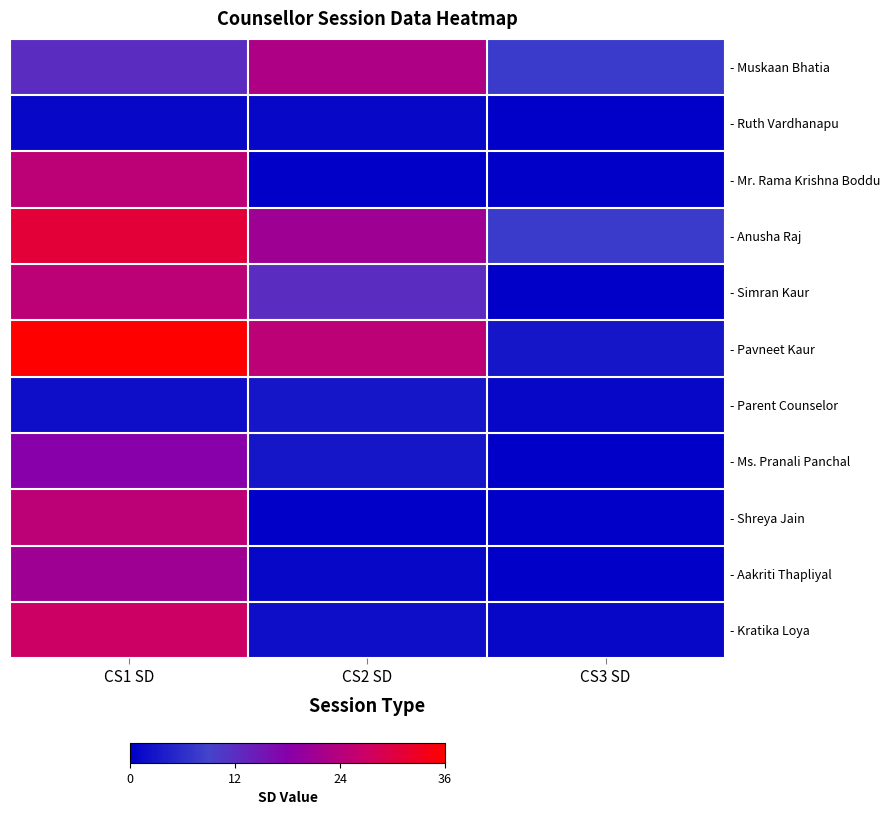

Reading left to right, extract all data points from this chart.

- Muskaan Bhatia: CS1 SD=12	CS2 SD=23	CS3 SD=8
- Ruth Vardhanapu: CS1 SD=1	CS2 SD=1	CS3 SD=0
- Mr. Rama Krishna Boddu: CS1 SD=25	CS2 SD=0	CS3 SD=0
- Anusha Raj: CS1 SD=31	CS2 SD=21	CS3 SD=8
- Simran Kaur: CS1 SD=25	CS2 SD=12	CS3 SD=0
- Pavneet Kaur: CS1 SD=36	CS2 SD=25	CS3 SD=3
- Parent Counselor: CS1 SD=2	CS2 SD=3	CS3 SD=1
- Ms. Pranali Panchal: CS1 SD=18	CS2 SD=3	CS3 SD=0
- Shreya Jain: CS1 SD=25	CS2 SD=0	CS3 SD=0
- Aakriti Thapliyal: CS1 SD=21	CS2 SD=1	CS3 SD=0
- Kratika Loya: CS1 SD=27	CS2 SD=2	CS3 SD=1